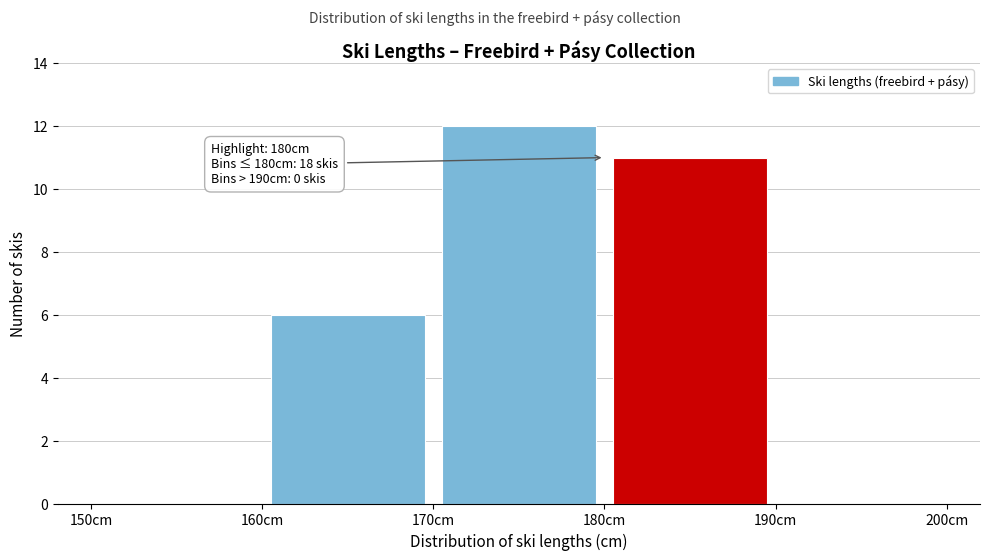

Which range on the x-axis has the tallest bar?

170 to 180